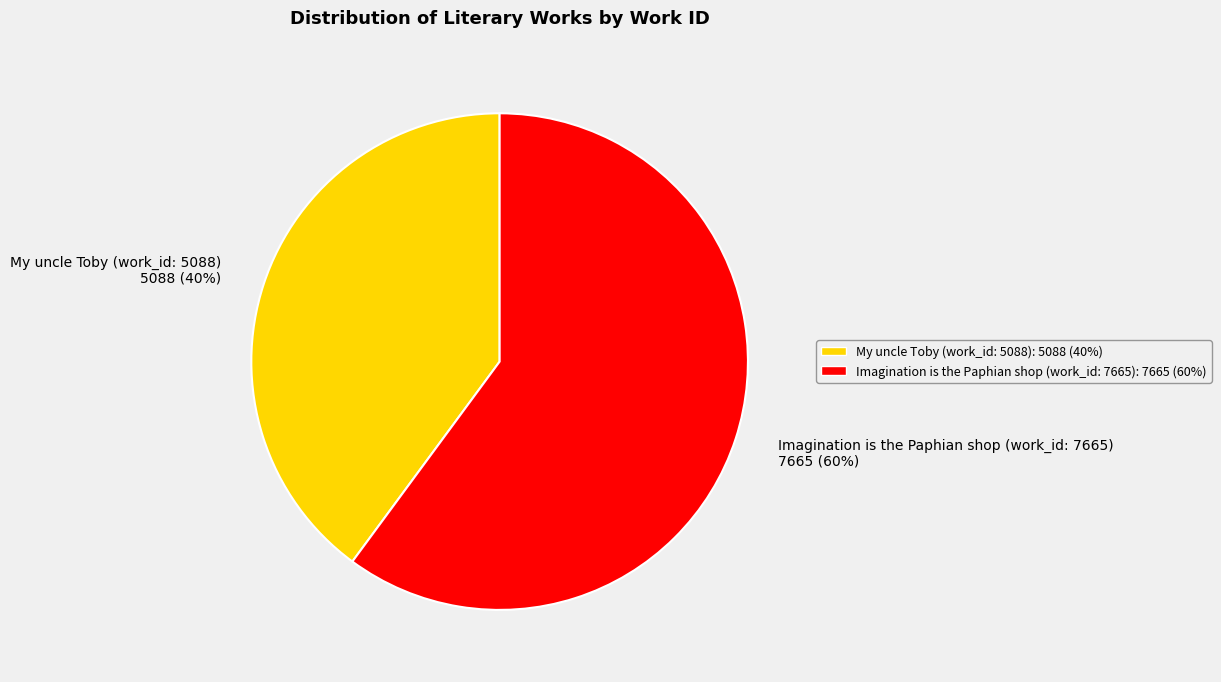

Combined, do Imagination is the Paphian shop (work_id: 7665) and My uncle Toby (work_id: 5088) account for over 50%?

Yes